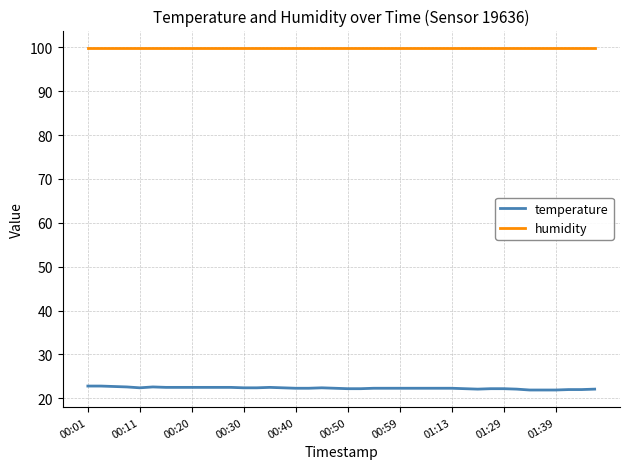

True or false: humidity and temperature intersect in this chart.

False